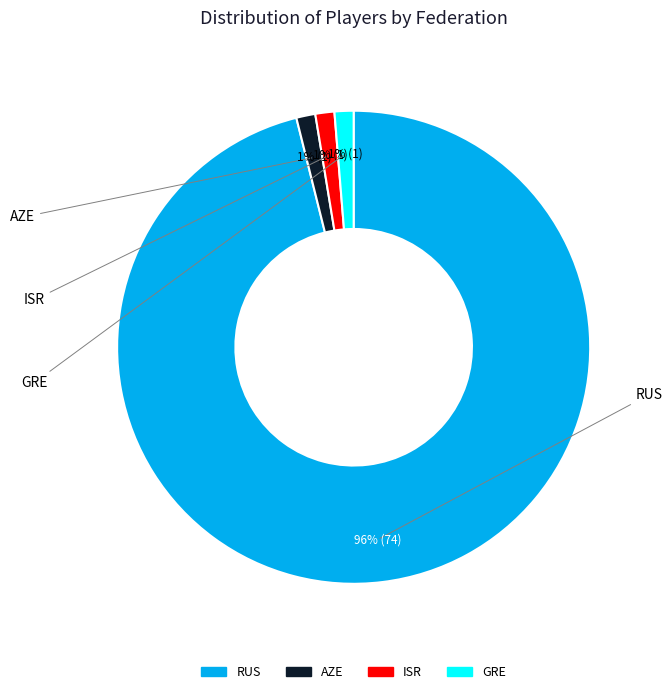

To the nearest percent, what is the average slice percentage?

25%